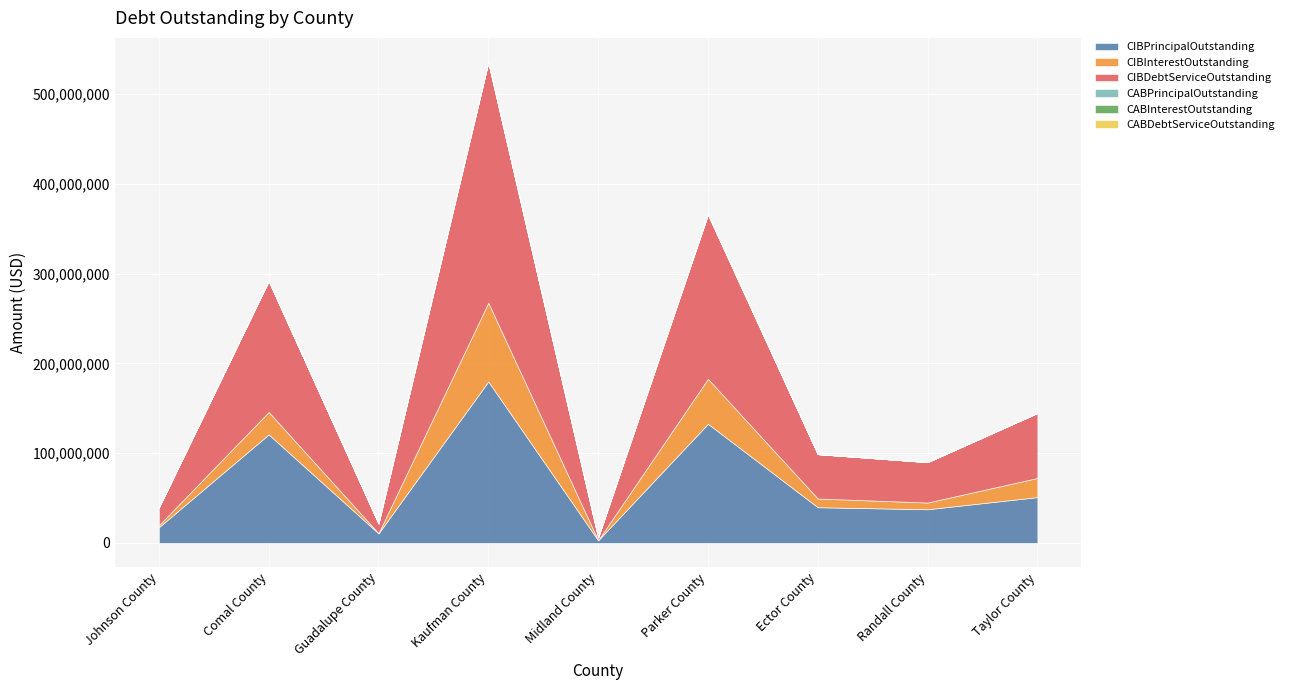

What is the difference between the CIBPrincipalOutstanding values at Guadalupe County and Randall County?

26875000.0